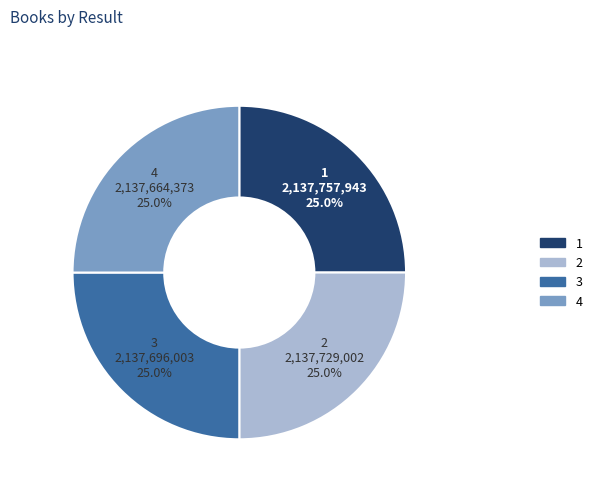

How many slices are in this pie chart?

4